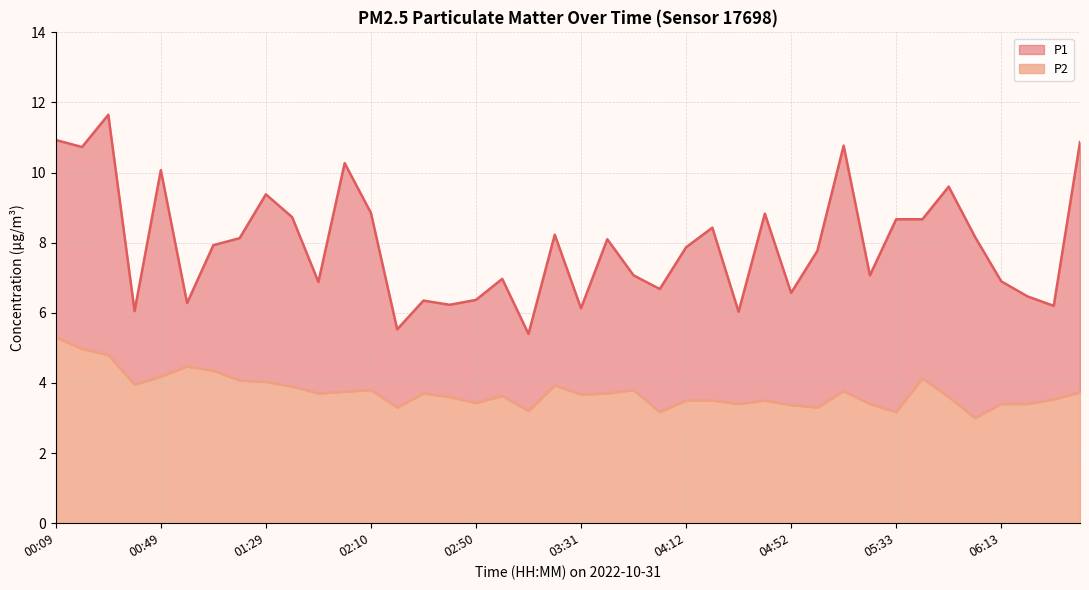

Reading left to right, transcribe all the data shown in this chart.

P1: 10.9	10.7	11.7	6.0	10.1	6.3	7.9	8.1	9.4	8.7	6.9	10.3	8.8	5.5	6.3	6.2	6.4	7.0	5.4	8.2	6.1	8.1	7.1	6.7	7.9	8.4	6.0	8.8	6.6	7.8	10.8	7.1	8.7	8.7	9.6	8.2	6.9	6.5	6.2	10.9
P2: 5.3	5.0	4.8	4.0	4.2	4.5	4.3	4.1	4.0	3.9	3.7	3.8	3.8	3.3	3.7	3.6	3.4	3.6	3.2	3.9	3.7	3.7	3.8	3.2	3.5	3.5	3.4	3.5	3.4	3.3	3.8	3.4	3.2	4.1	3.6	3.0	3.4	3.4	3.5	3.7